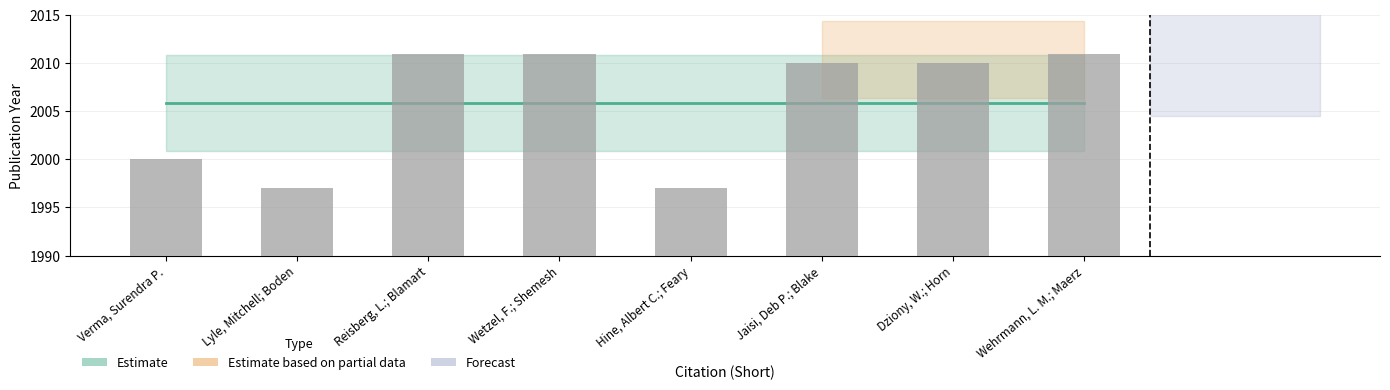

Reading right to left, list all the values displayed in this chart.

2011	2010	2010	1997	2011	2011	1997	2000